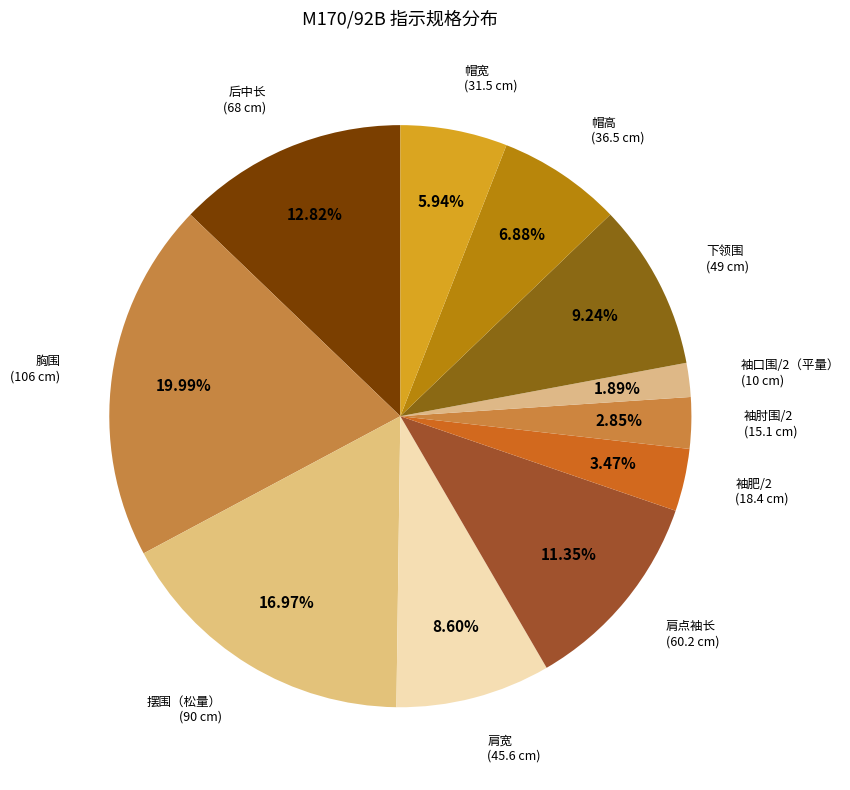

Rank the categories by value from highest to lowest.

胸围, 摆围（松量）, 后中长, 肩点袖长, 下领围, 肩宽, 帽高, 帽宽, 袖肥/2, 袖肘围/2, 袖口围/2（平量）